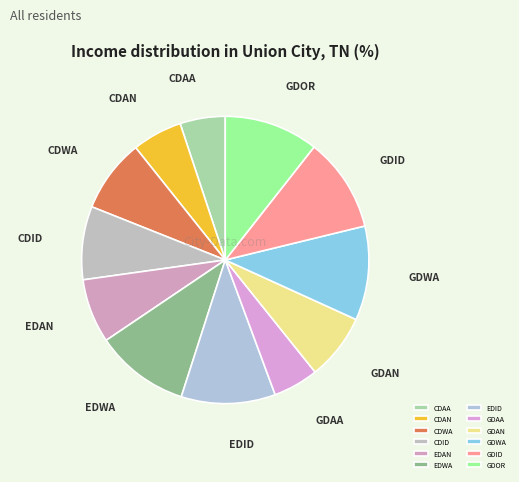

Is the sum of GDWA and GDOR greater than half?

No